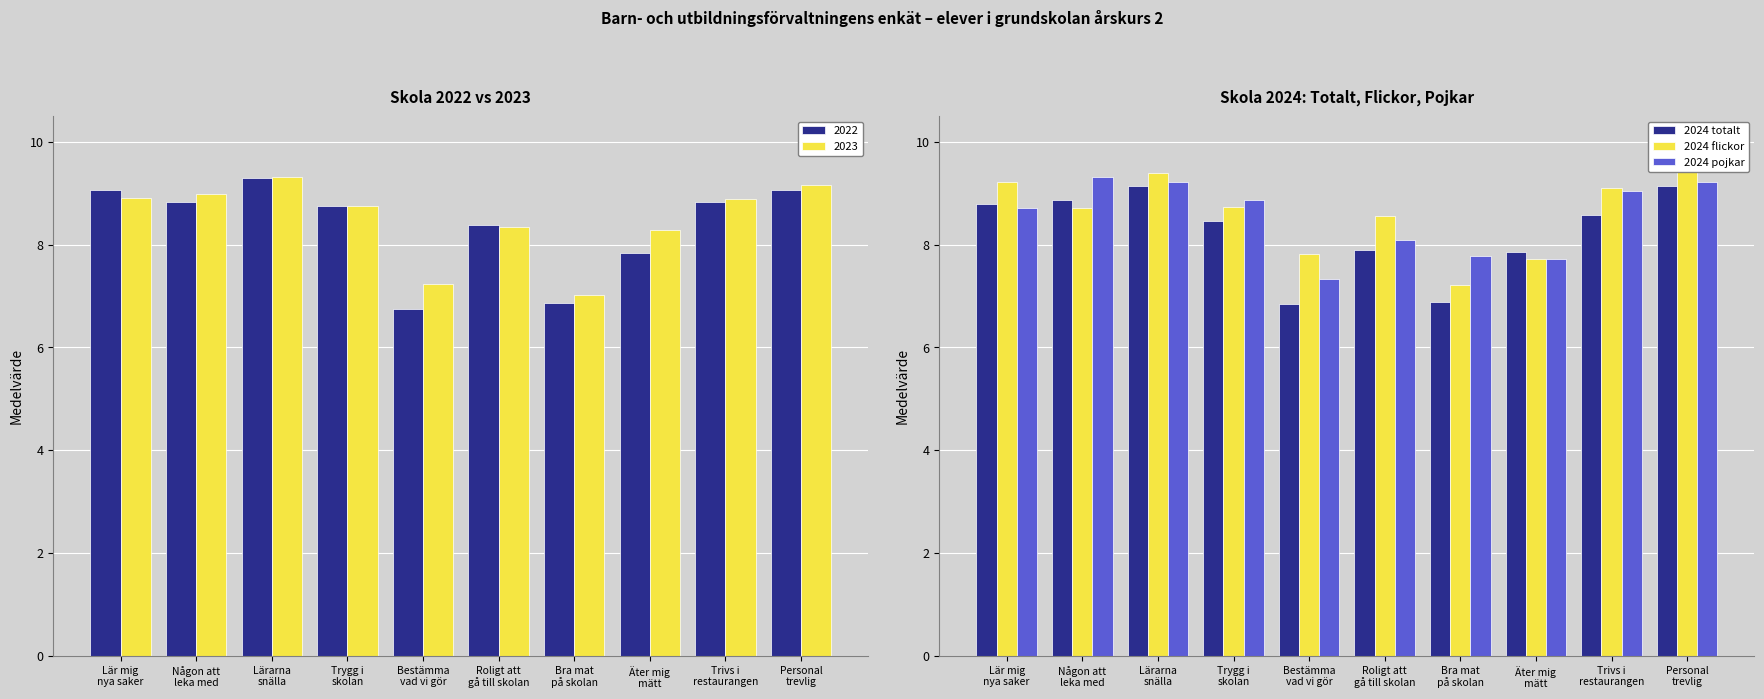

The 2024 flickor series shows 14.0 at Lärarna
snälla. True or false?

False